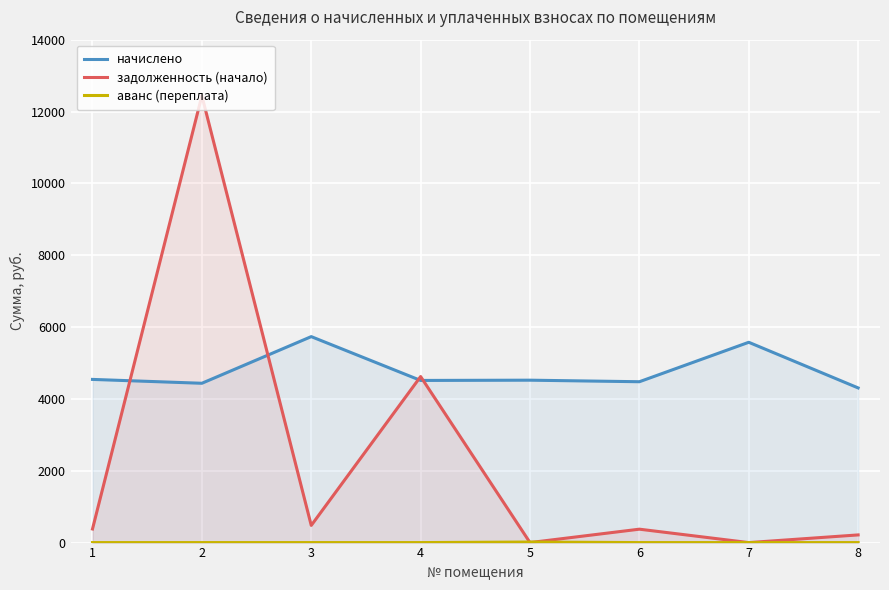

At which category is the sum across all series the highest?

2